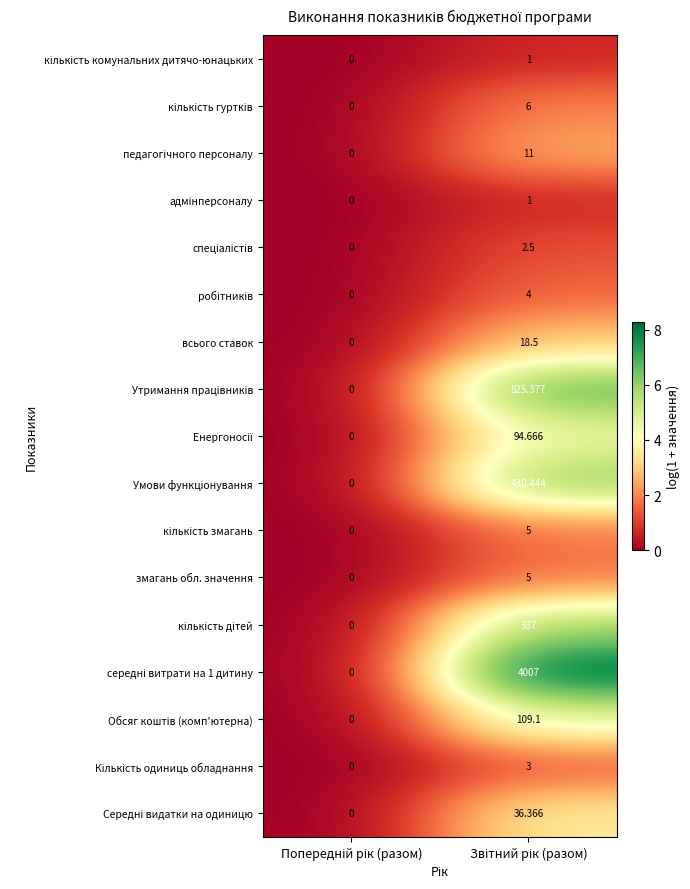

Between Попередній рік (разом) and Звітний рік (разом), which is larger?

Звітний рік (разом)